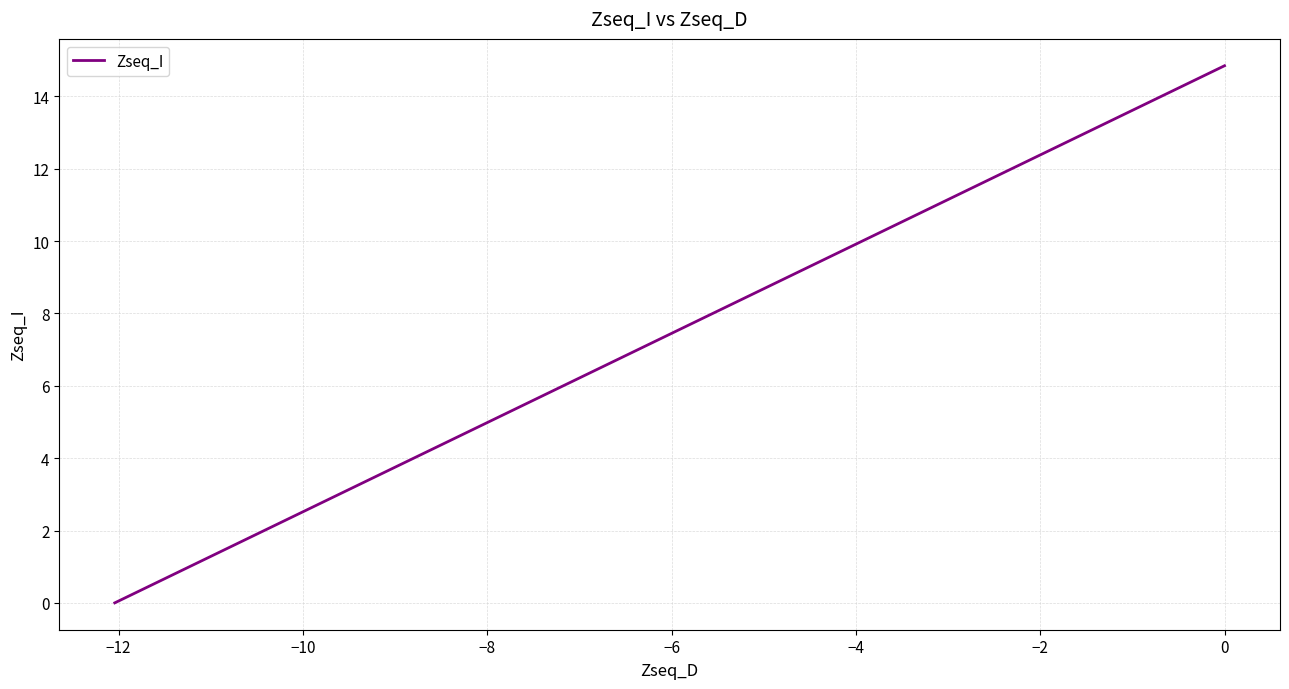

What is the difference between the maximum and minimum values?

14.8